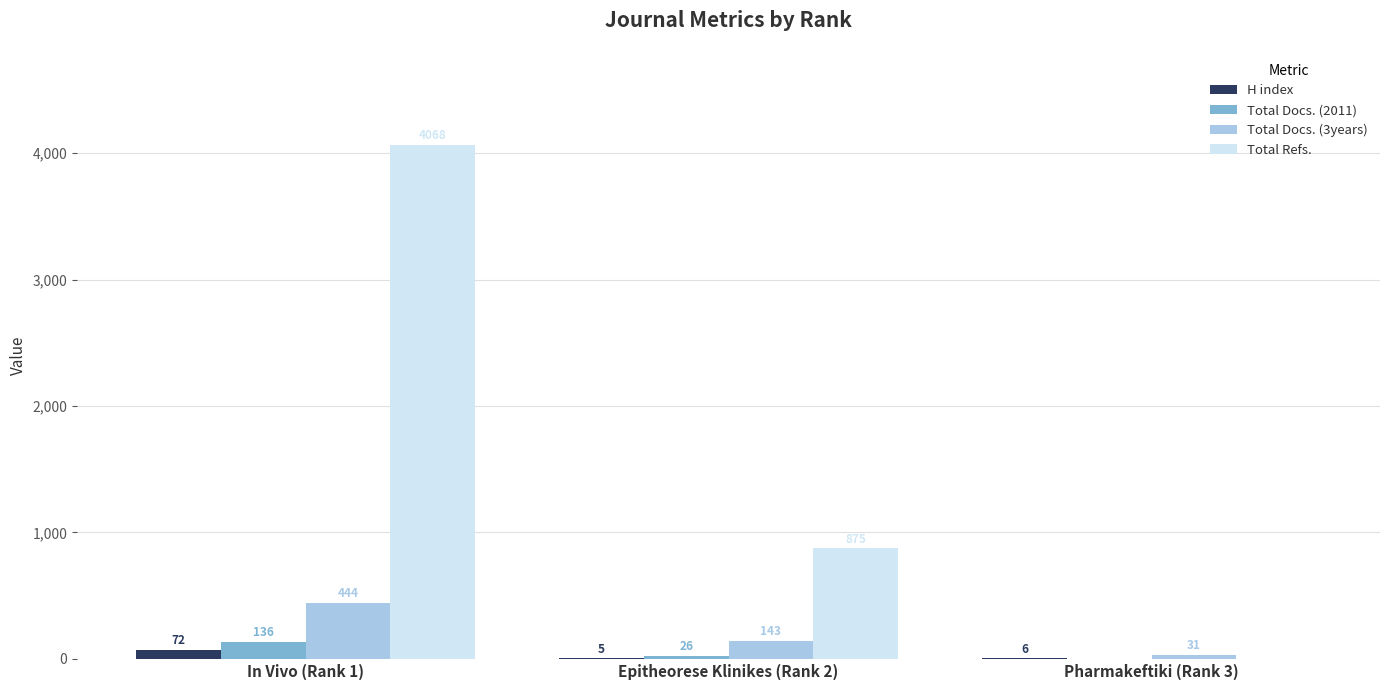

How many groups of bars are there?

3